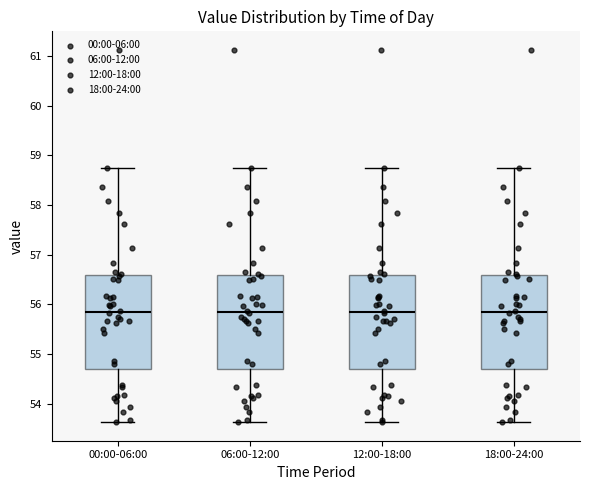

Where does the upper whisker of the box for 06:00-12:00 end on the y-axis? The values are not printed on the chart, so give them approximately, as read against the axis.

58.8